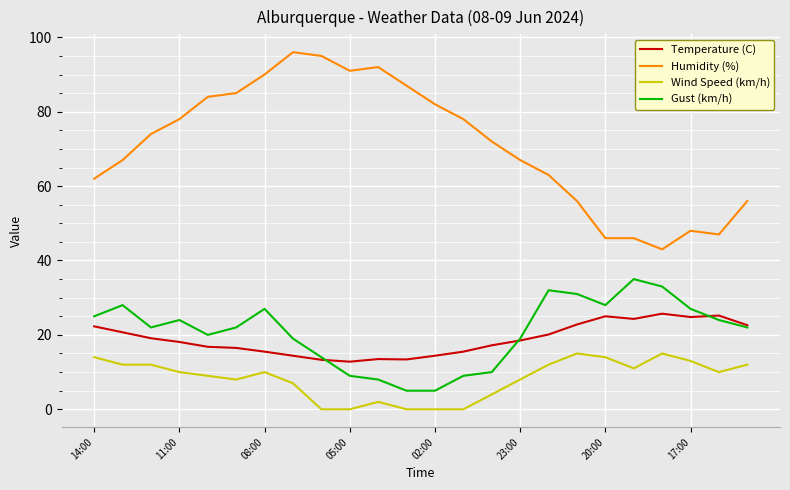

True or false: Temperature (C) and Humidity (%) intersect in this chart.

False